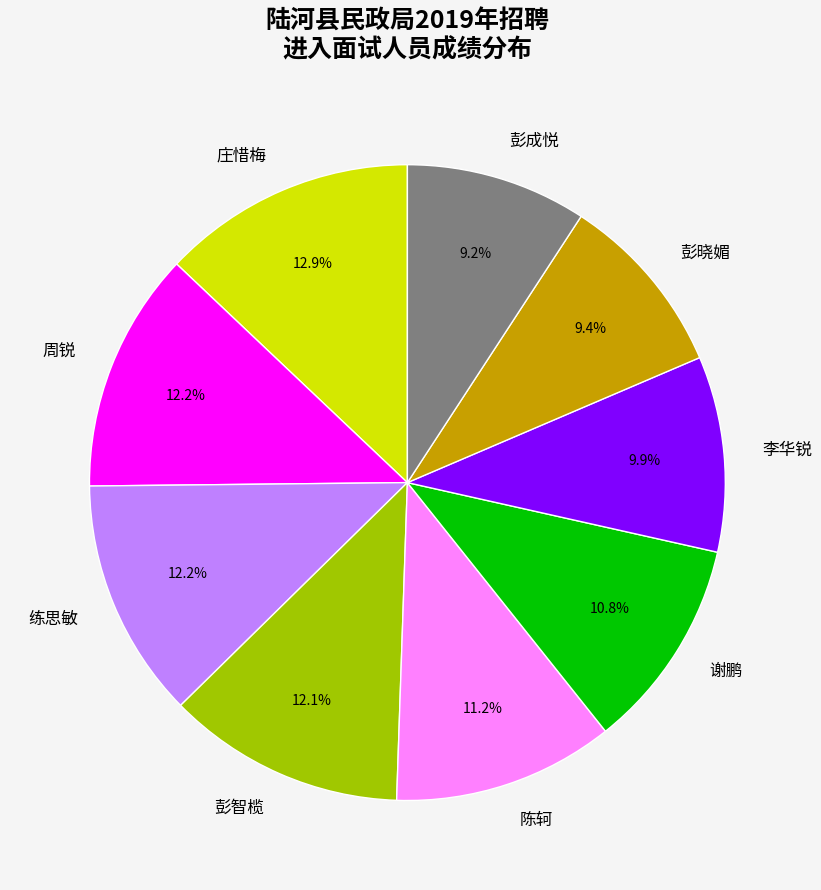

Approximately how many times larger is the value at 周锐 compared to 李华锐?

1.2